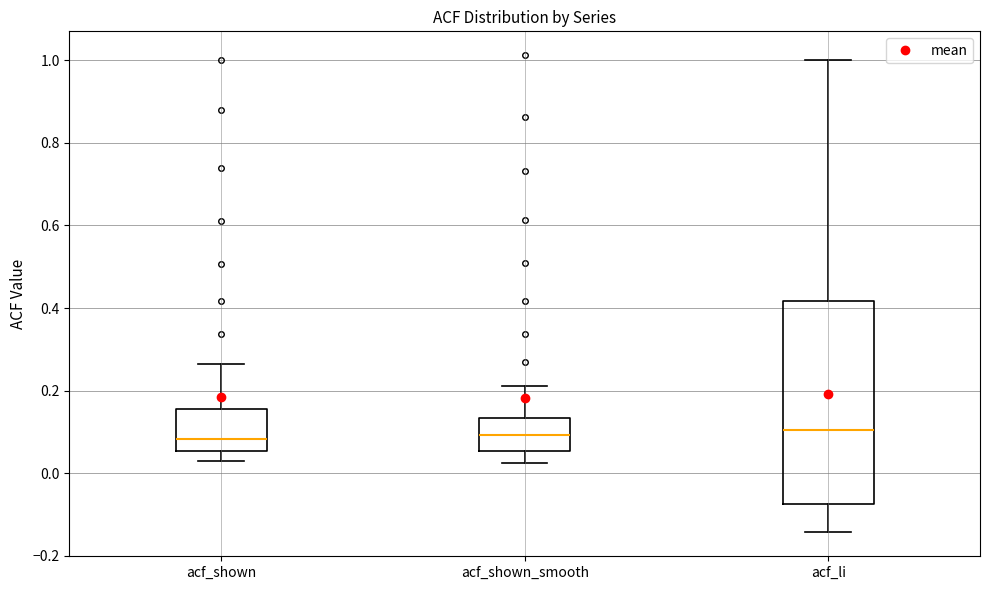

Comparing the boxes themselves (not the whiskers), which one is the tallest?

acf_li